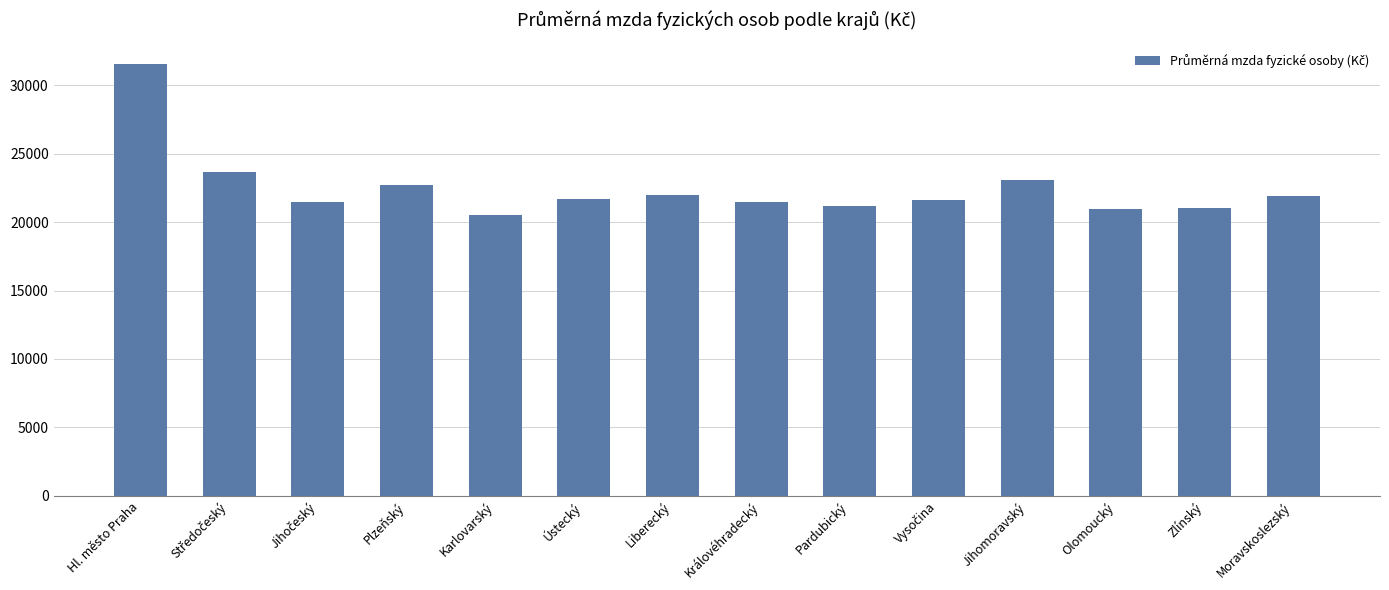

What is the value of the 13th bar from the left?

21057